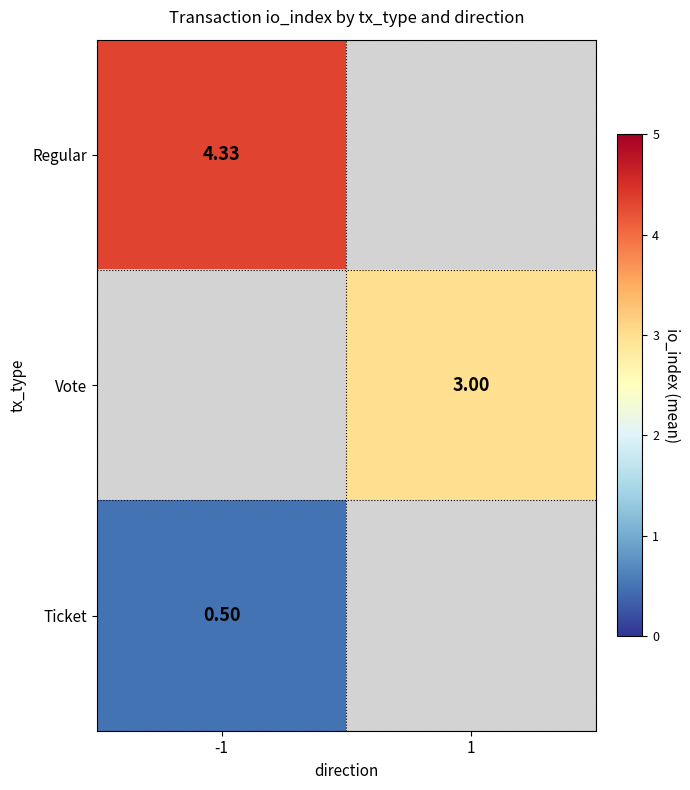

Rank the categories by Ticket value from lowest to highest.

-1, 1